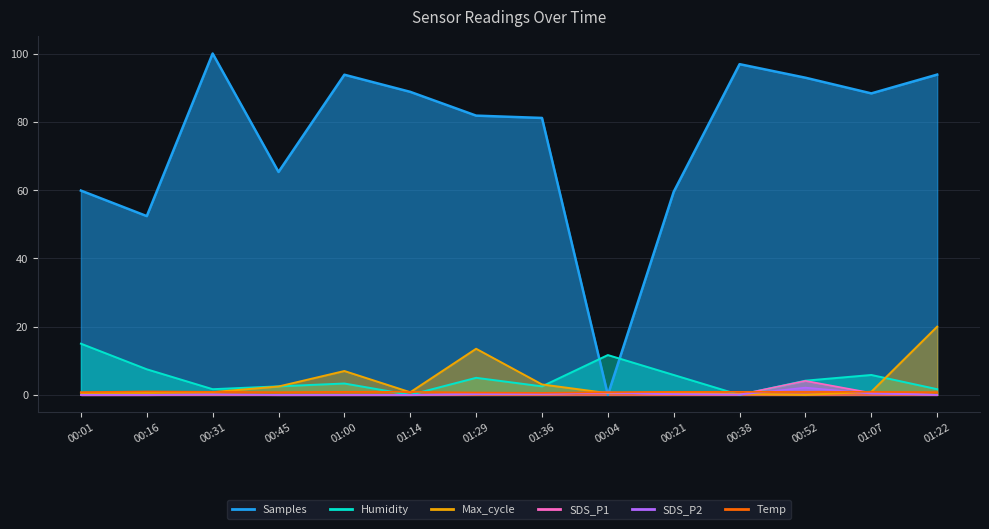

Reading left to right, what are all the values shown in this chart?

Samples: 00:01=59.8	00:16=52.4	00:31=100.0	00:45=65.3	01:00=93.8	01:14=88.8	01:29=81.8	01:36=81.1	00:04=0.0	00:21=59.5	00:38=96.9	00:52=92.9	01:07=88.3	01:22=93.8
Max_cycle: 00:01=0.6	00:16=0.6	00:31=0.8	00:45=2.5	01:00=7.0	01:14=0.8	01:29=13.5	01:36=3.1	00:04=0.5	00:21=0.7	00:38=0.3	00:52=0.0	01:07=0.9	01:22=20.0
Humidity: 00:01=15.0	00:16=7.5	00:31=1.7	00:45=2.5	01:00=3.3	01:14=0.0	01:29=5.0	01:36=2.5	00:04=11.7	00:21=5.8	00:38=0.0	00:52=4.2	01:07=5.8	01:22=1.7
SDS_P1: 00:01=0.0	00:16=0.0	00:31=0.1	00:45=0.0	01:00=0.0	01:14=0.0	01:29=0.2	01:36=0.3	00:04=0.7	00:21=0.2	00:38=0.1	00:52=4.1	01:07=0.6	01:22=0.0
SDS_P2: 00:01=0.0	00:16=0.0	00:31=0.1	00:45=0.0	01:00=0.0	01:14=0.0	01:29=0.2	01:36=0.3	00:04=0.7	00:21=0.2	00:38=0.1	00:52=2.1	01:07=0.4	01:22=0.0
Temp: 00:01=0.8	00:16=1.0	00:31=0.9	00:45=0.8	01:00=0.9	01:14=0.9	01:29=0.7	01:36=0.6	00:04=0.8	00:21=0.9	00:38=0.9	00:52=0.9	01:07=0.9	01:22=0.8